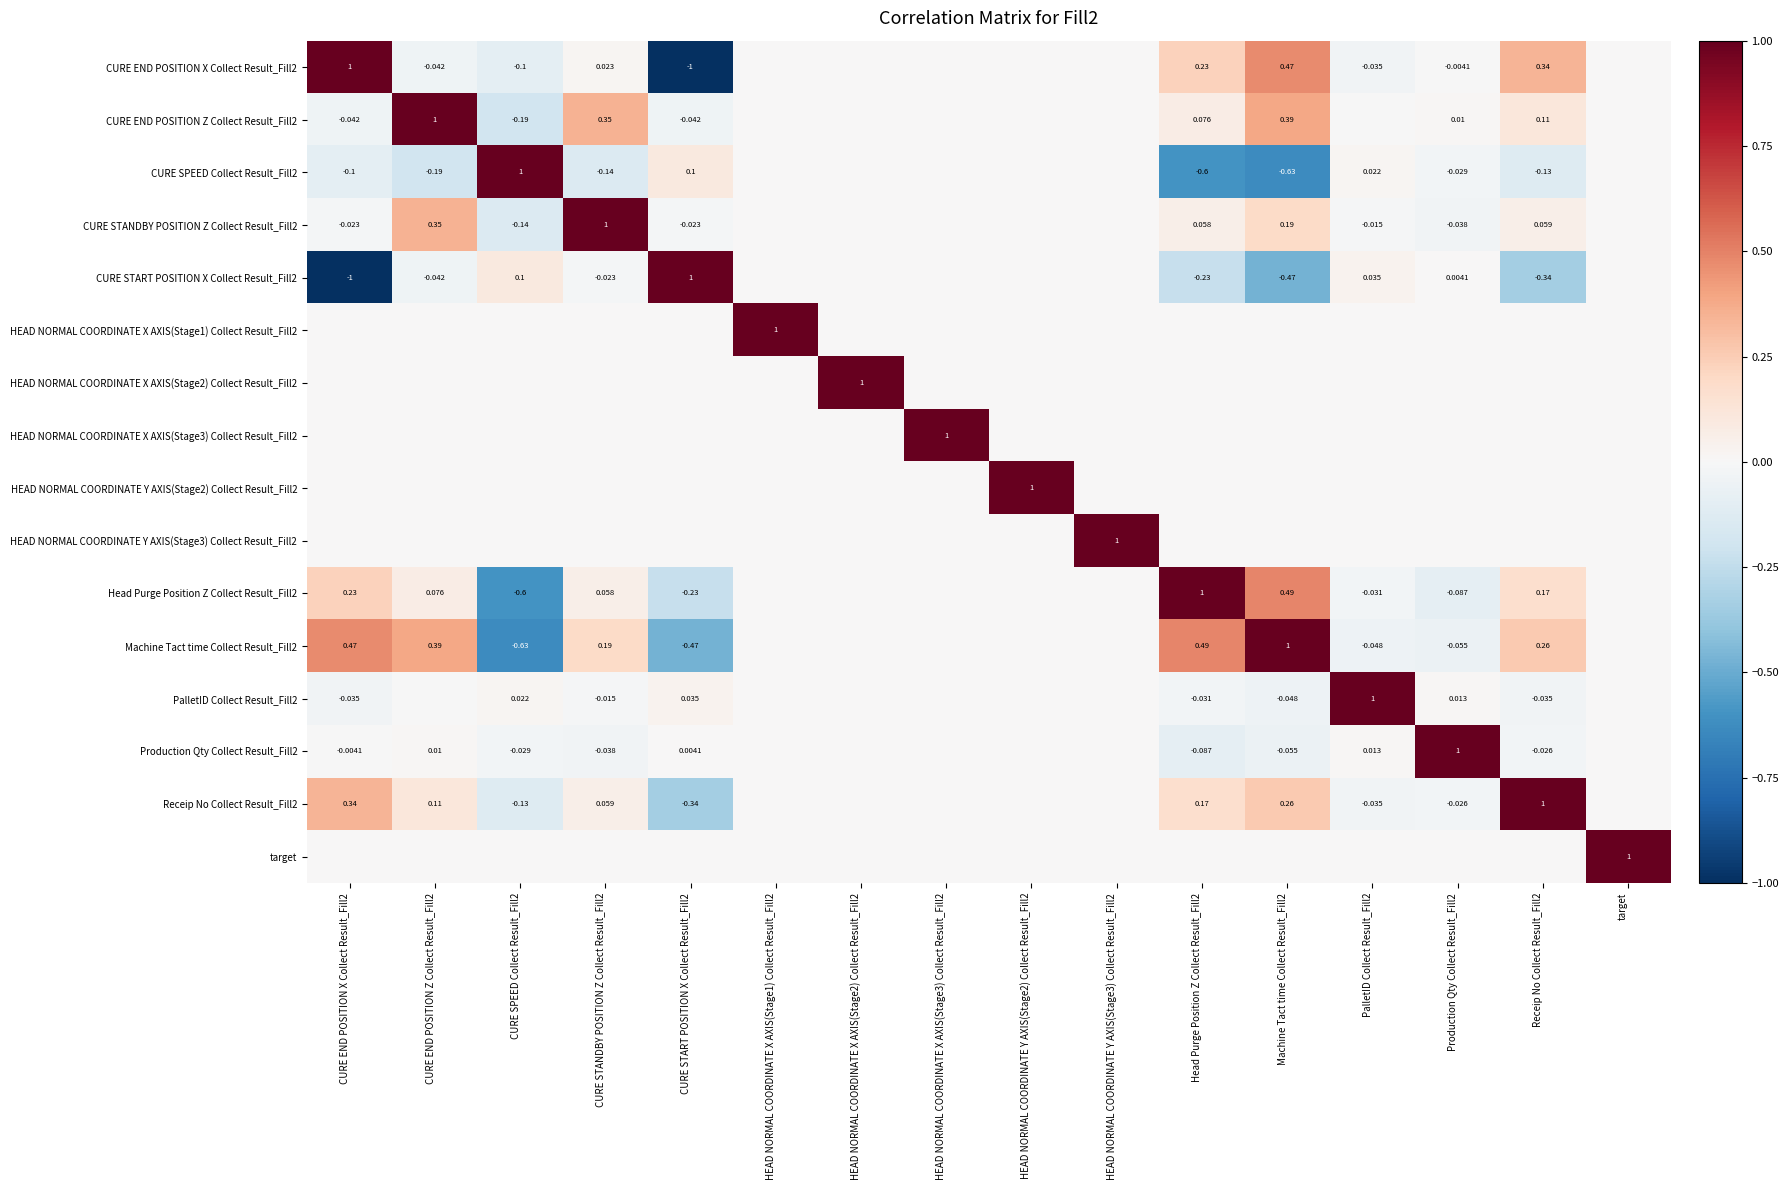

What is the sum of all CURE END POSITION X Collect Result_Fill2 values?

0.9